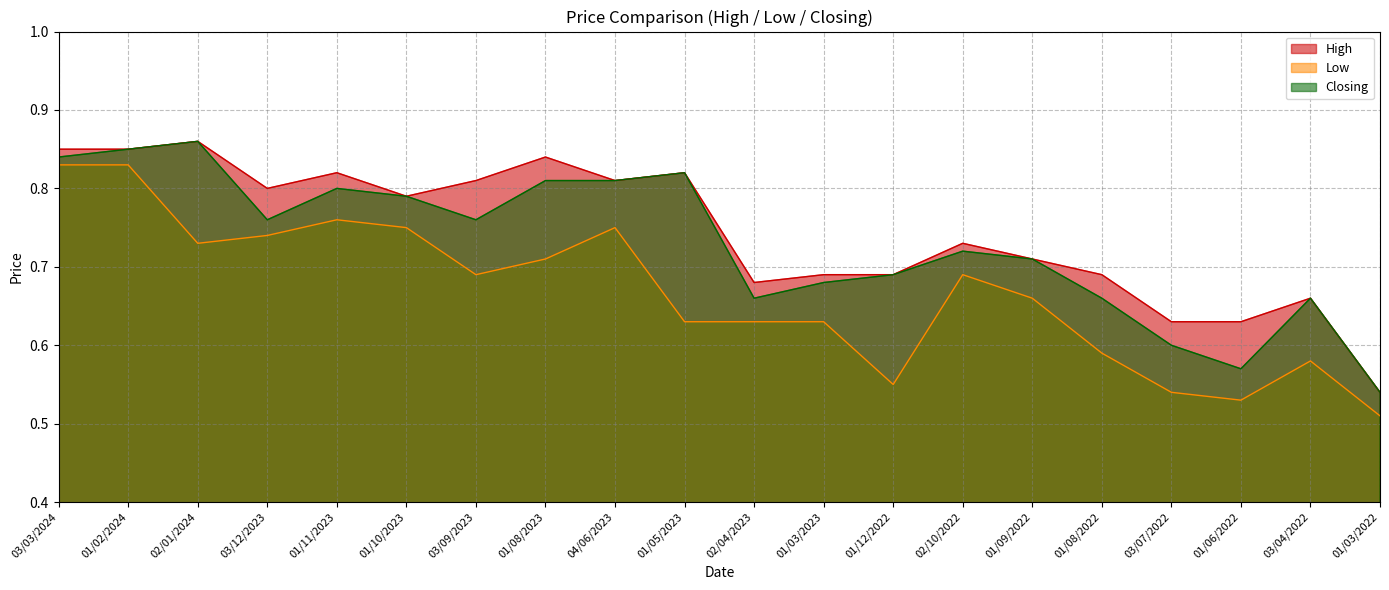

True or false: Low and High cross at least once.

False